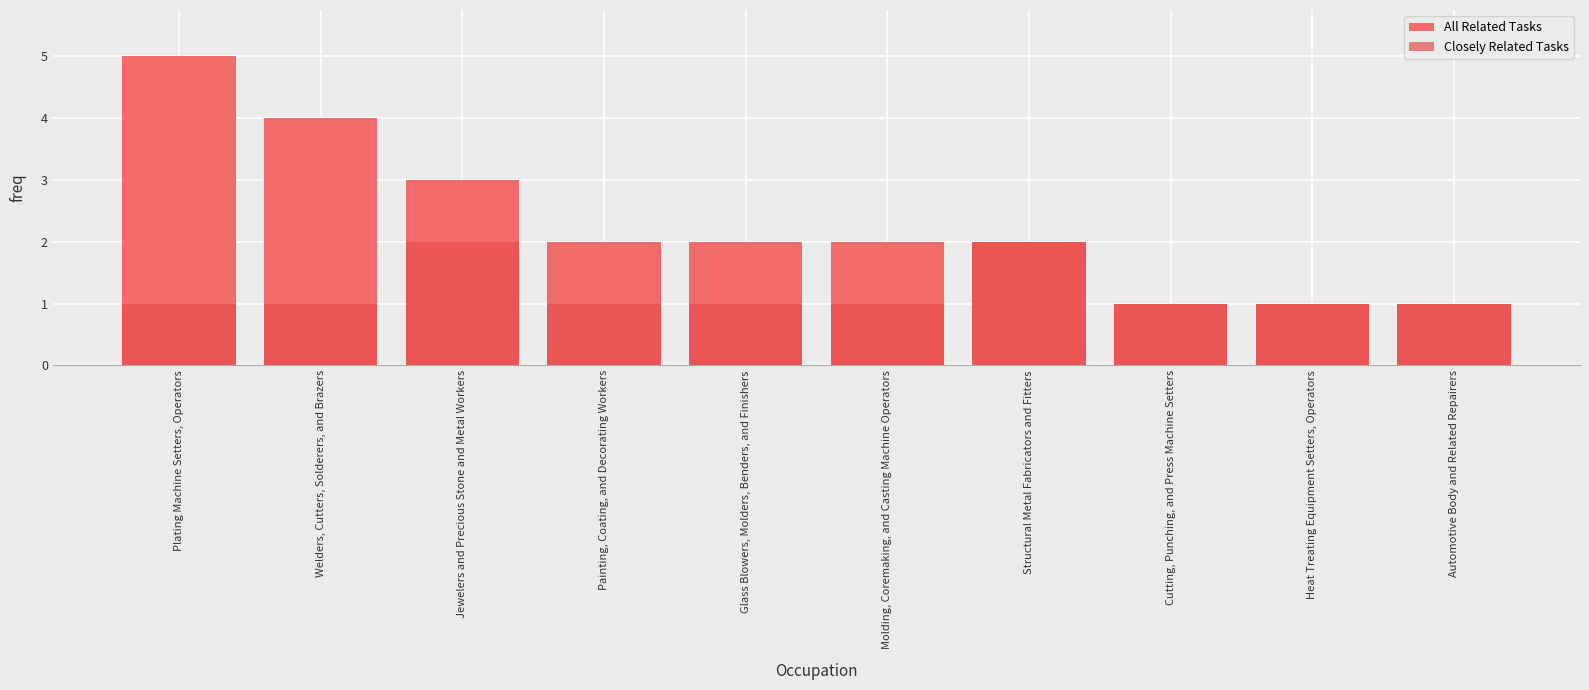

What are all the series names shown in the legend?

All Related Tasks, Closely Related Tasks